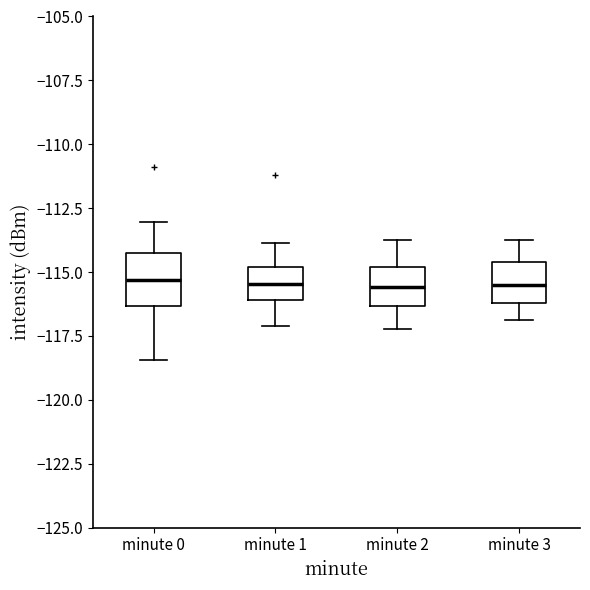

Where is the lower edge of the box for minute 0 on the y-axis? The values are not printed on the chart, so give them approximately, as read against the axis.

-116.5